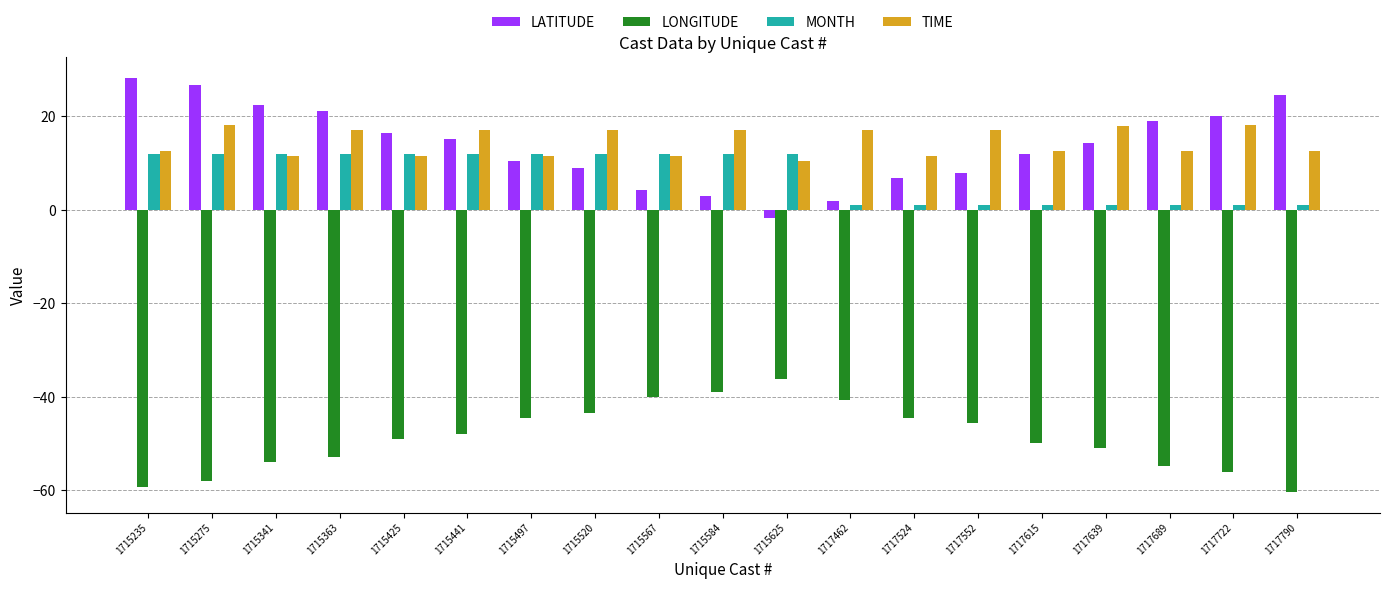

What is the total value across all series at 1715584?

-7.1